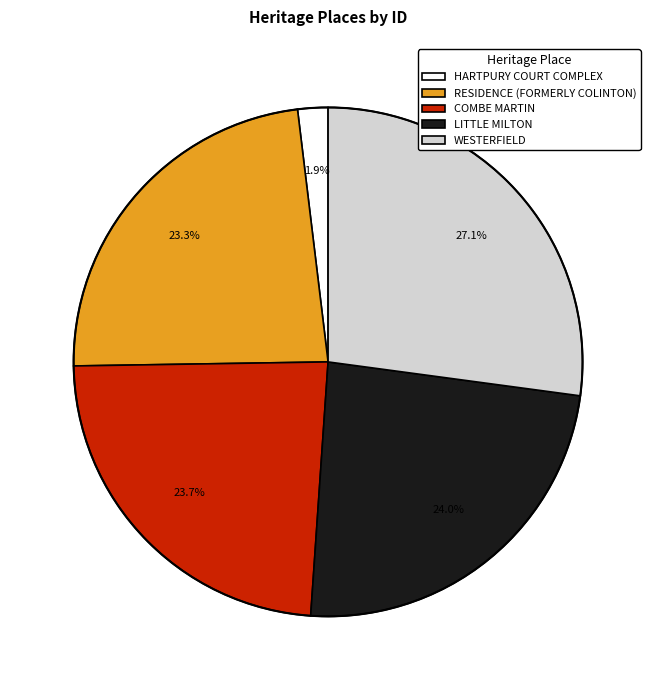

What percentage is the WESTERFIELD slice, to the nearest percent?

27%